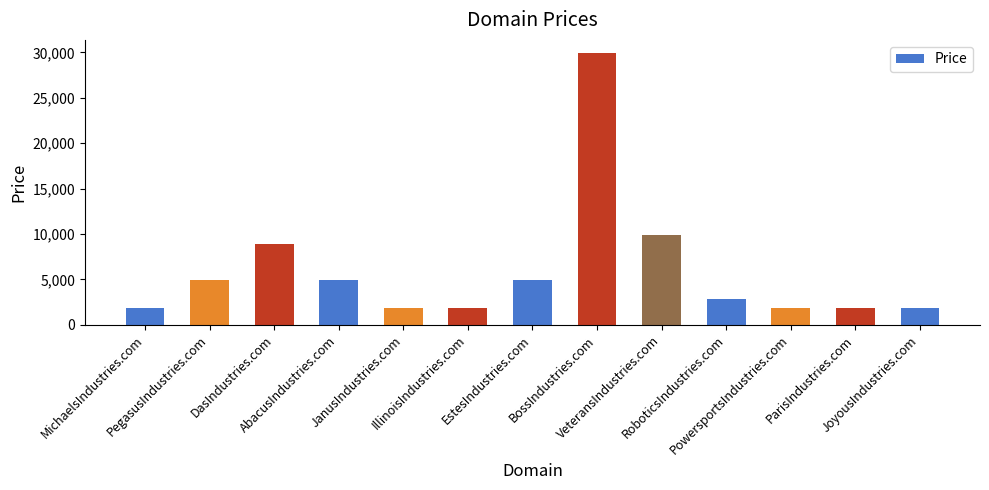

True or false: the data shows 1888 at JanusIndustries.com.

True